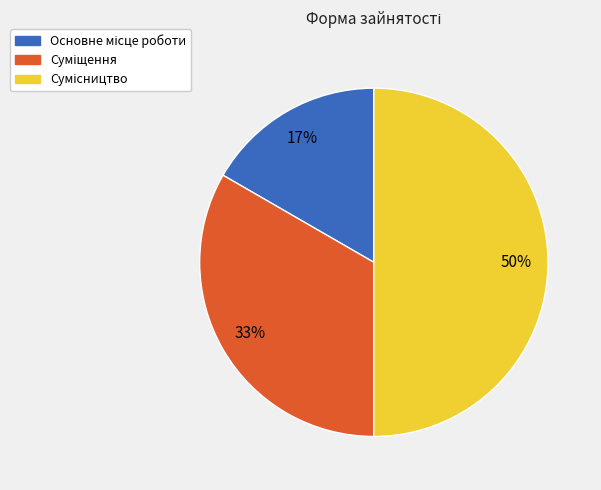

To the nearest percent, what is the average slice percentage?

33%